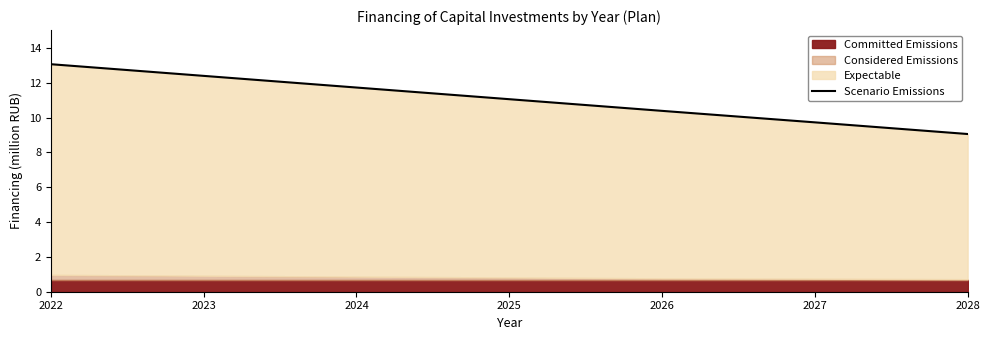

The chart shows a value of 2.3 at 2028. True or false?

False